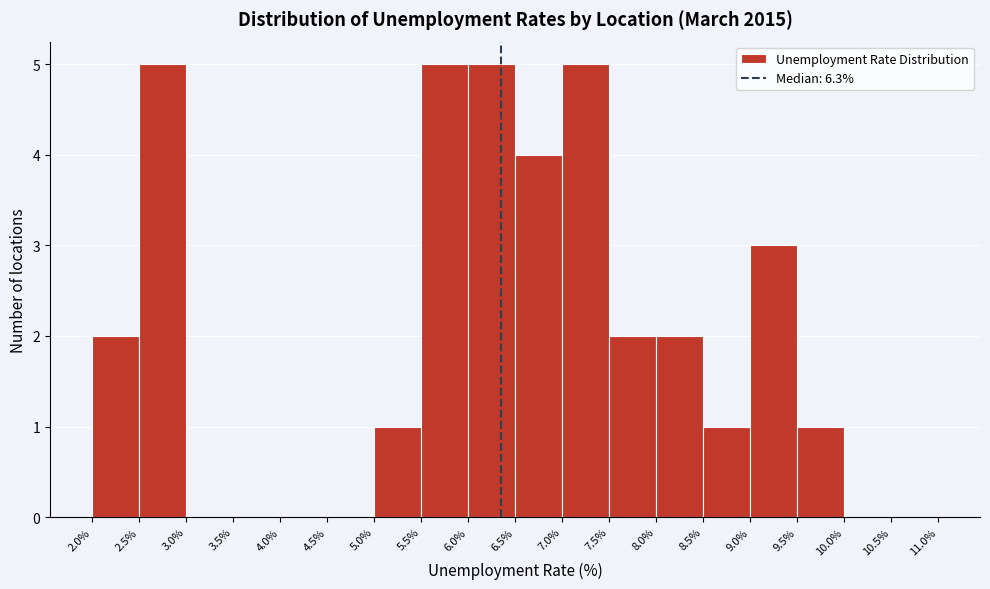

What is the height of the bar covering 6.5% to 7.0% on the x-axis? The values are not printed on the chart, so give them approximately, as read against the axis.

4